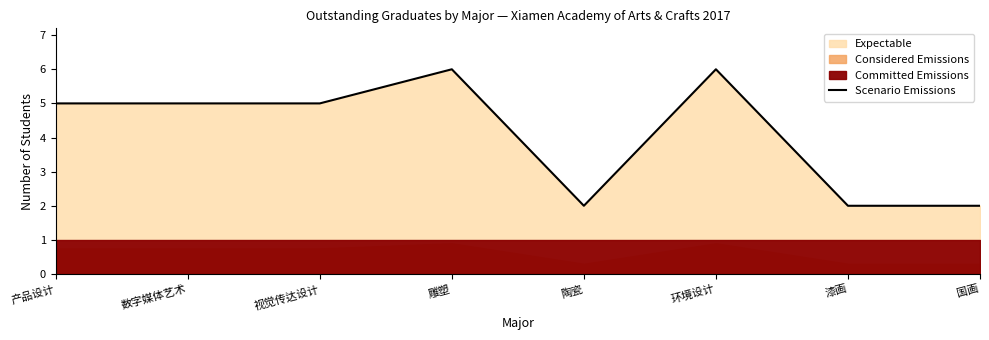

What is the difference between the maximum and minimum values?

4